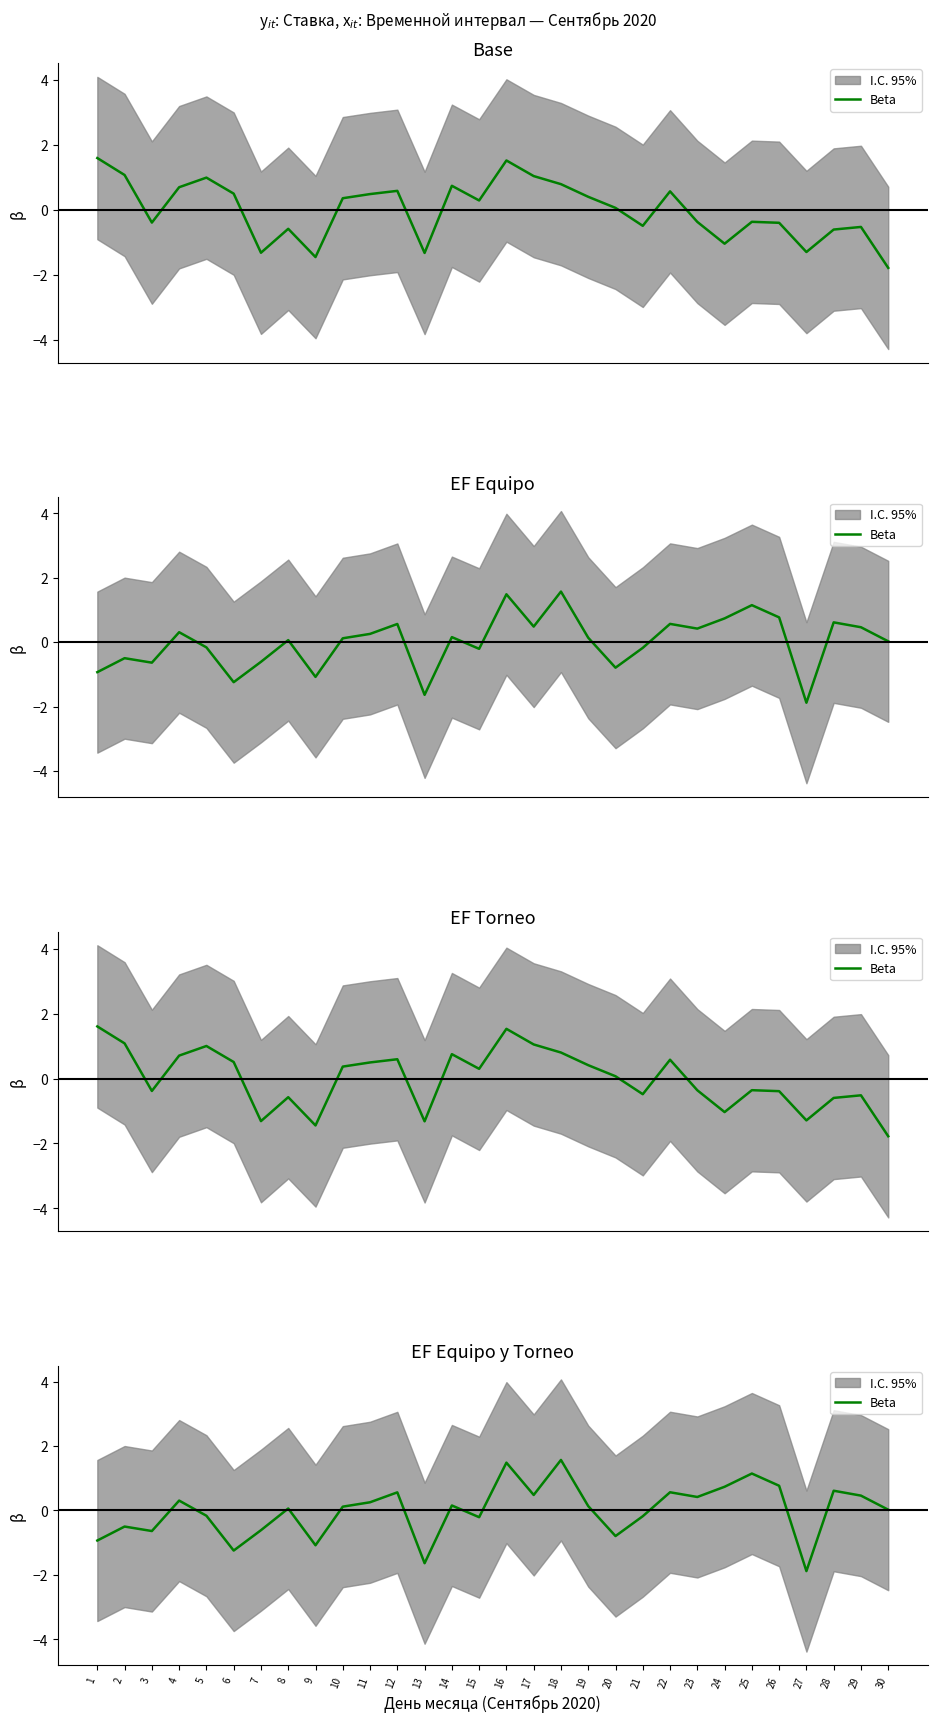

What is the value of the 4th point from the left?

0.3